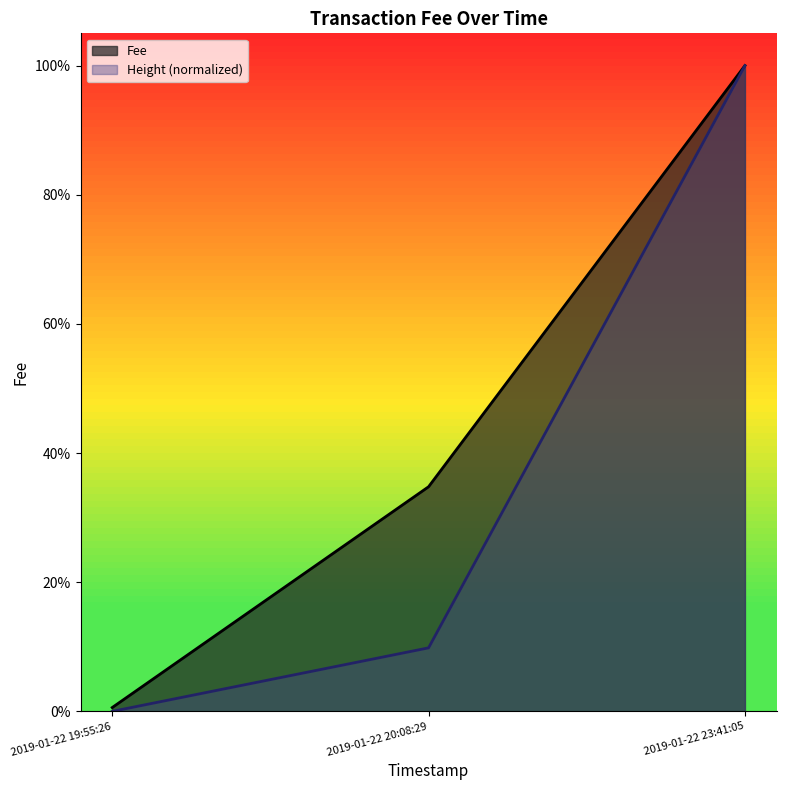

What is the difference between the maximum and minimum values?

1.0